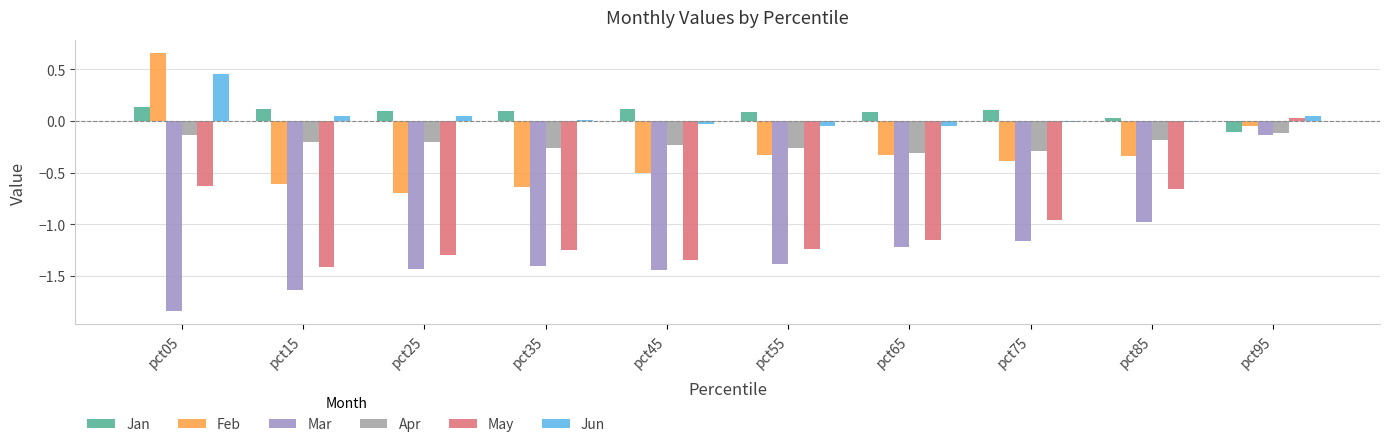

Which label corresponds to the smallest value in the chart?

pct05